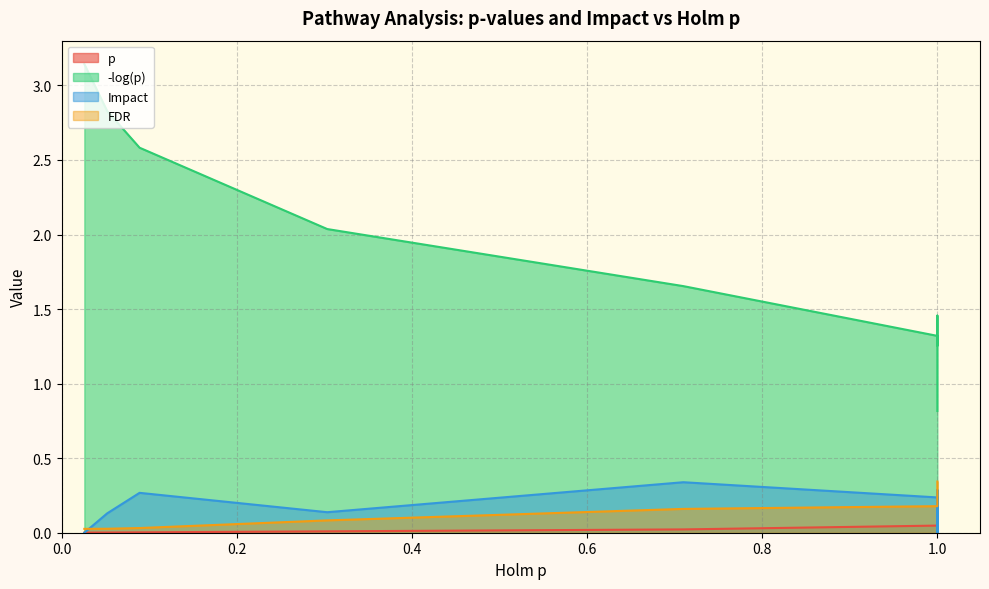

Read the FDR value at 1.0.

0.2